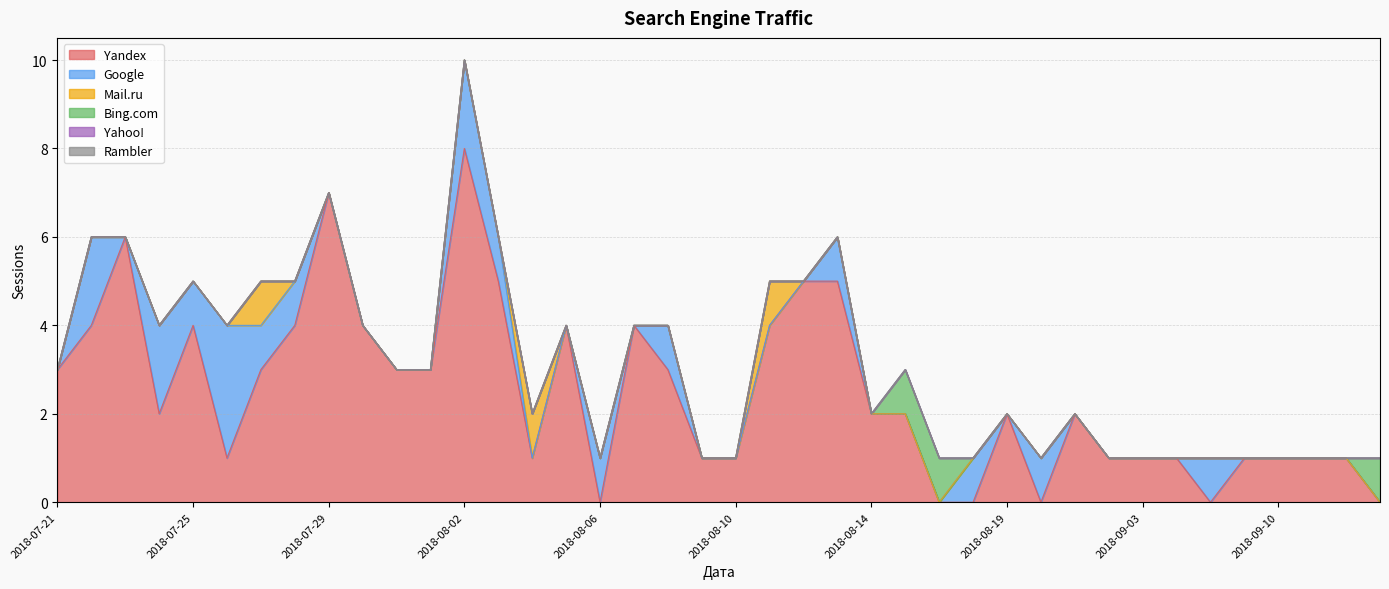

Between 2018-08-10 and 2018-07-29, which series saw the biggest shift?

Yandex